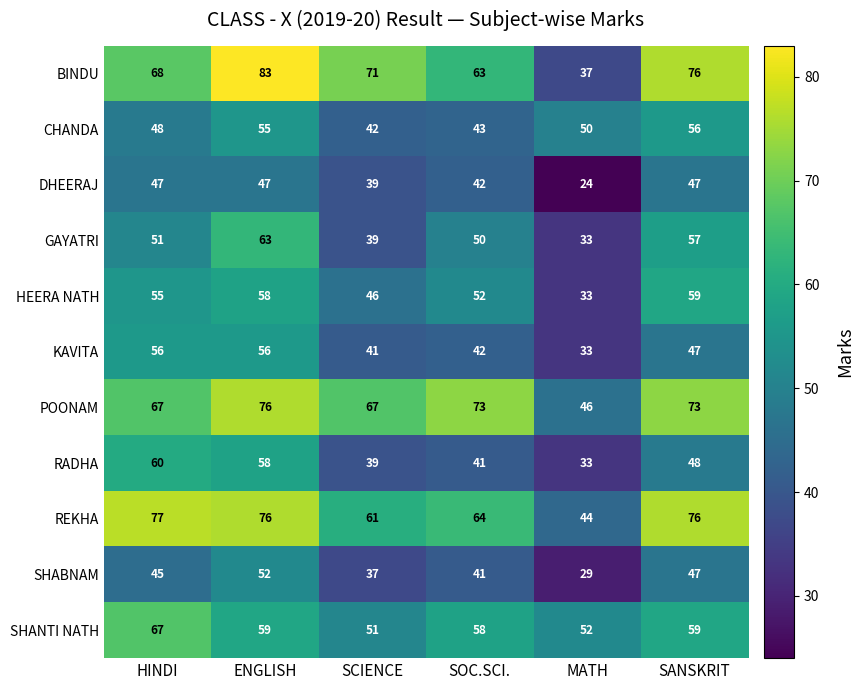

Is the value of REKHA at HINDI greater than the value of SHABNAM at MATH?

Yes